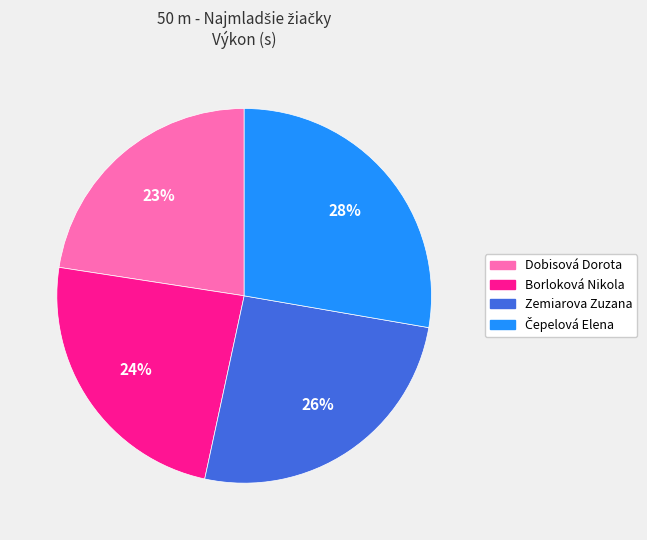

Between Borloková Nikola and Zemiarova Zuzana, which is larger?

Zemiarova Zuzana